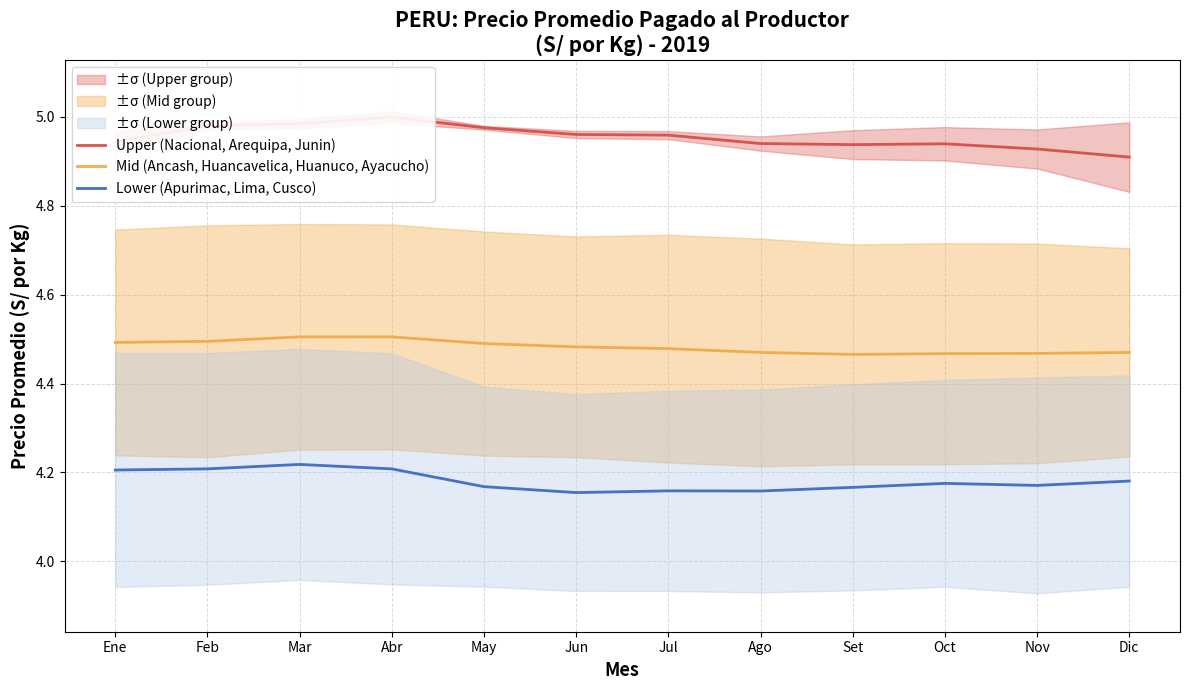

True or false: Lower (Apurimac, Lima, Cusco) has a value of 6.0 at Feb.

False